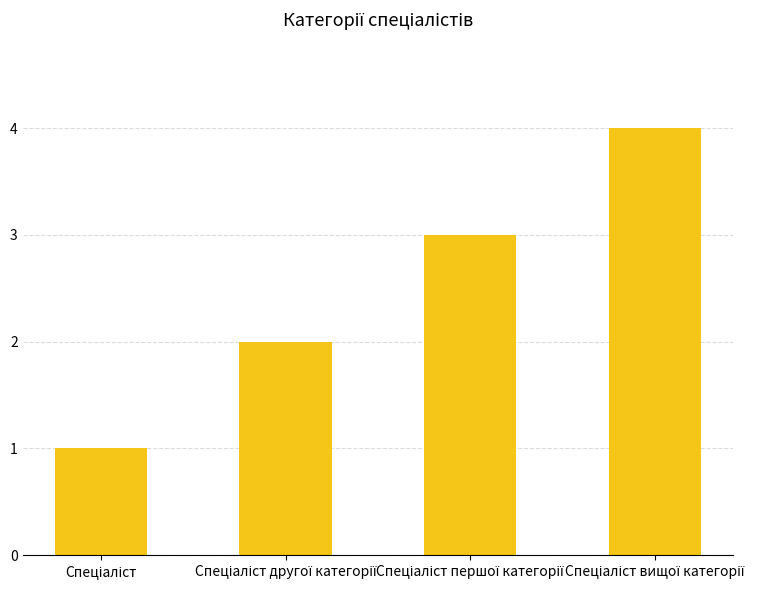

What is the difference between the maximum and minimum values?

3